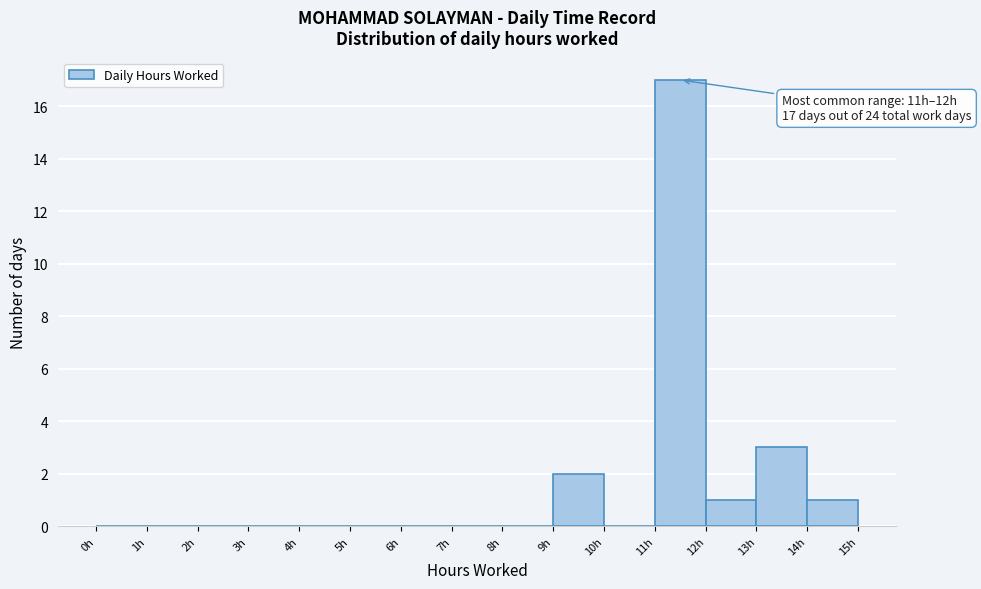

Which range on the x-axis has the tallest bar?

11 to 12